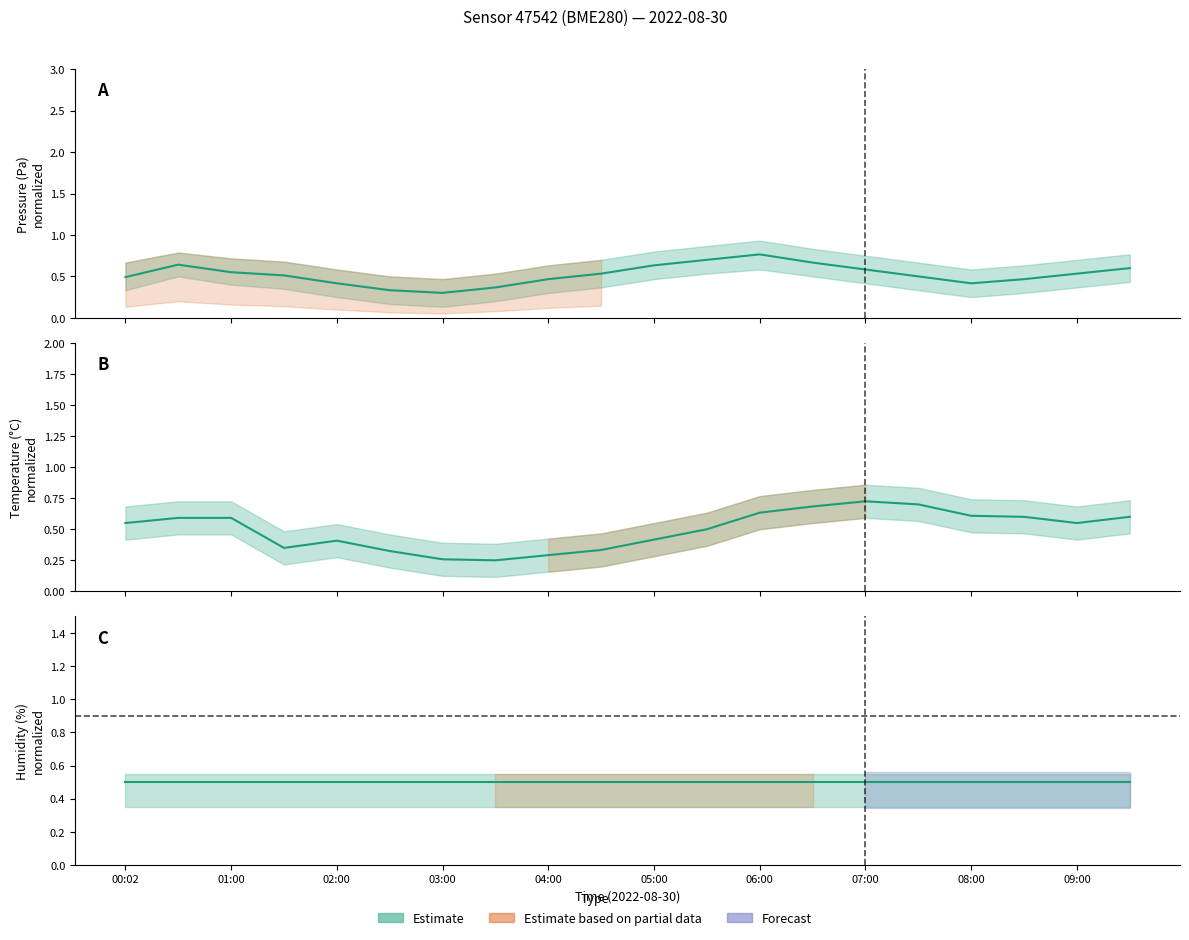

What position from the left is 07:00?

15